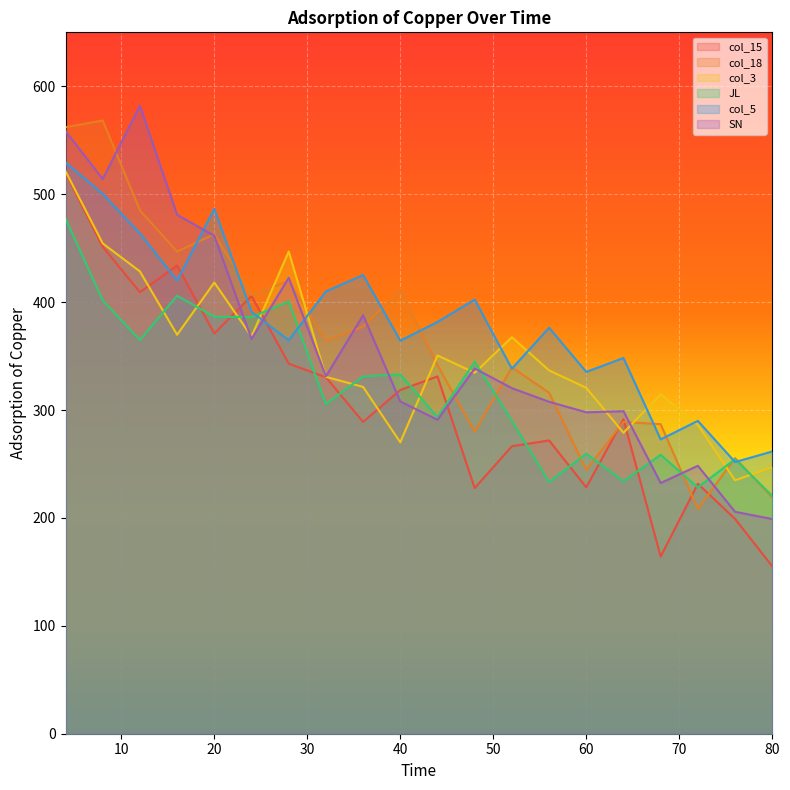

At which label does JL reach its minimum?

80